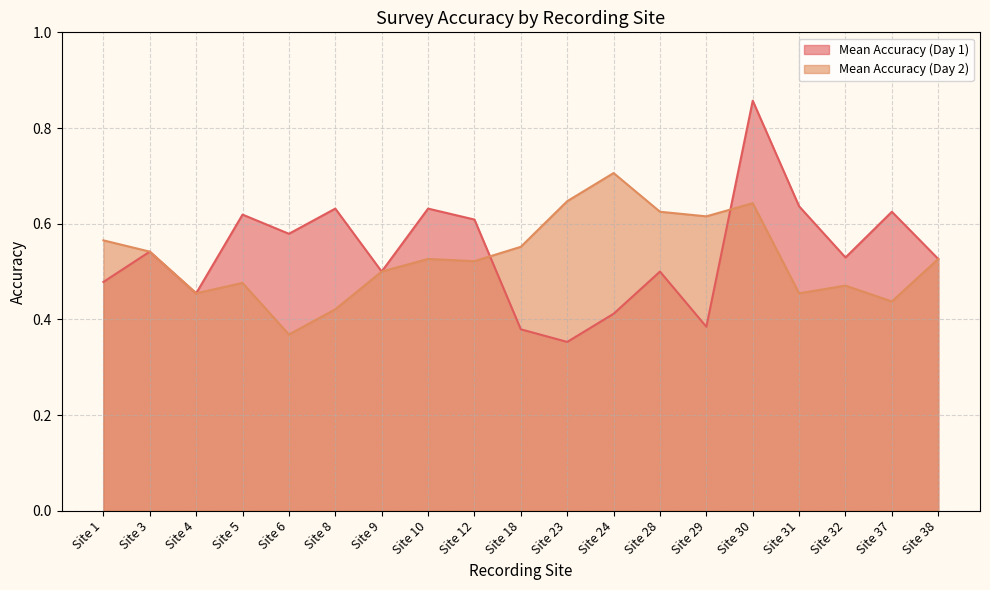

How many intersections are there between Mean Accuracy (Day 1) and Mean Accuracy (Day 2)?

2